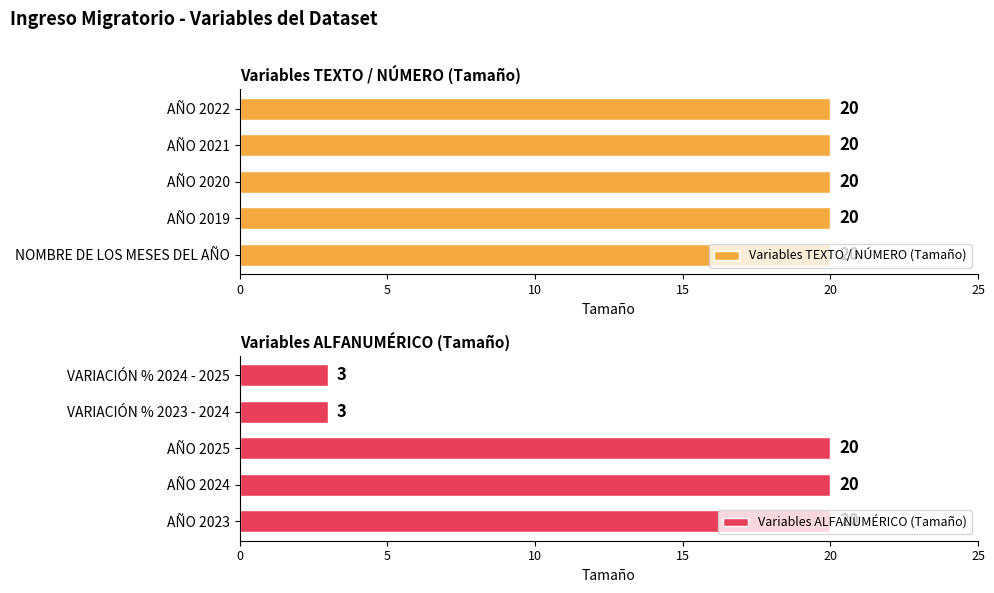

The value of Variables ALFANUMÉRICO (Tamaño) at 15 is 1.3. True or false?

False